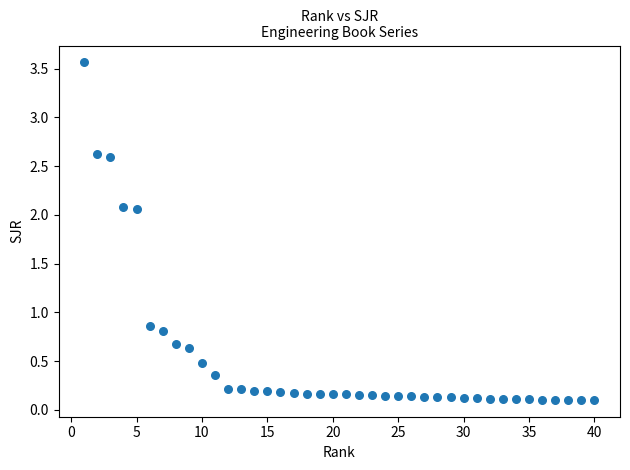

What is the range of X values (max minus min)?

39.0